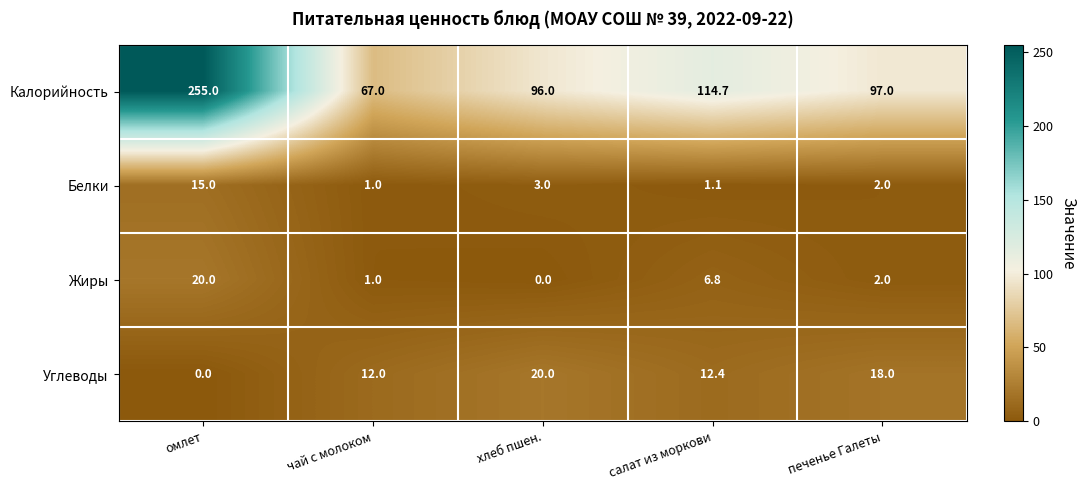

Which series has the widest spread of values?

Калорийность